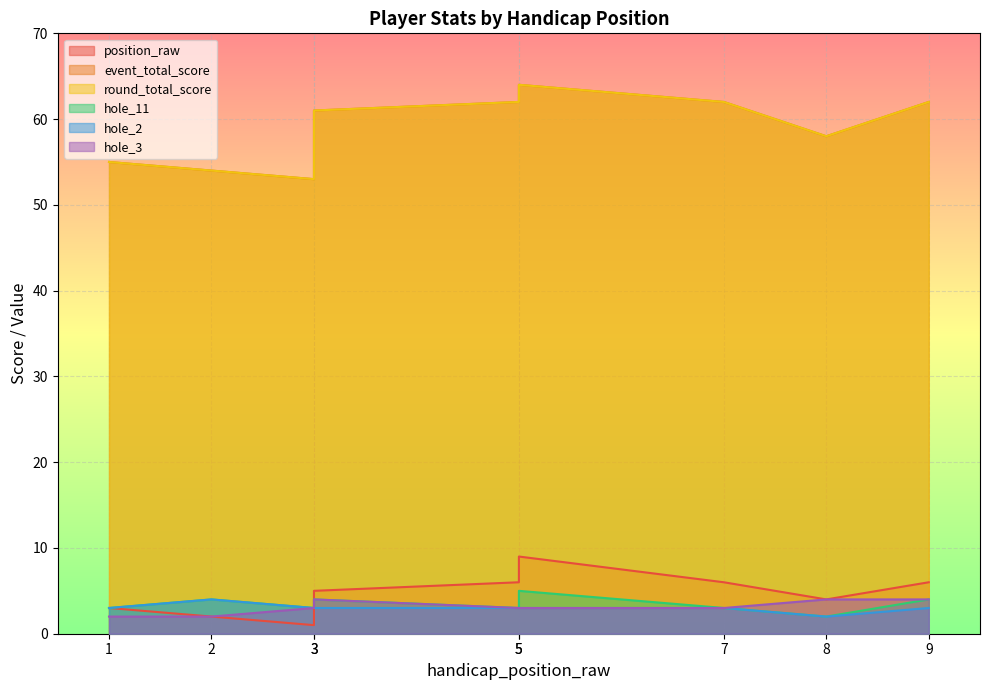

At how many categories does at least one series exceed 52?

9